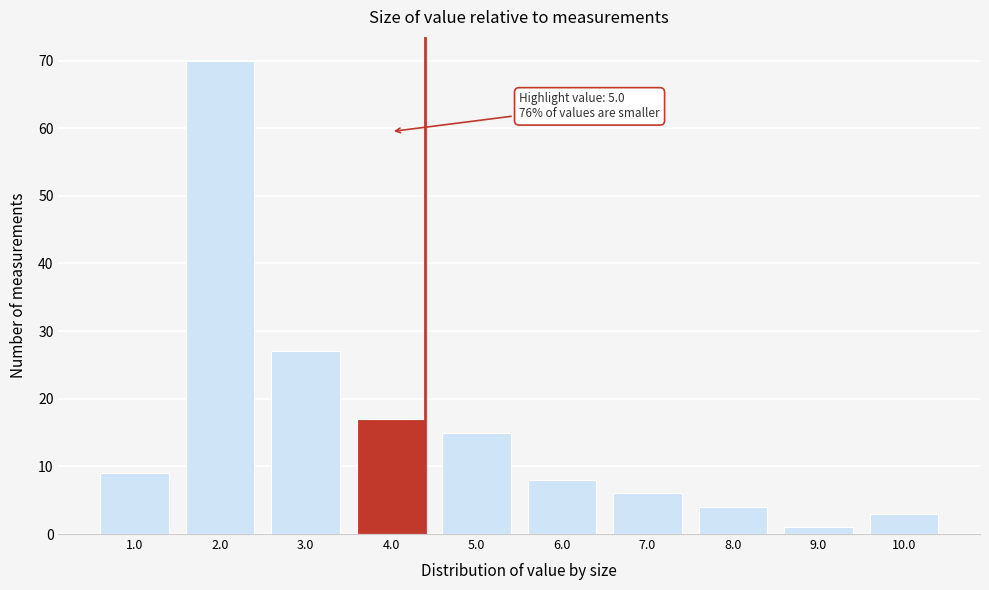

Reading left to right, what are all the values shown in this chart?

9	70	27	17	15	8	6	4	1	3